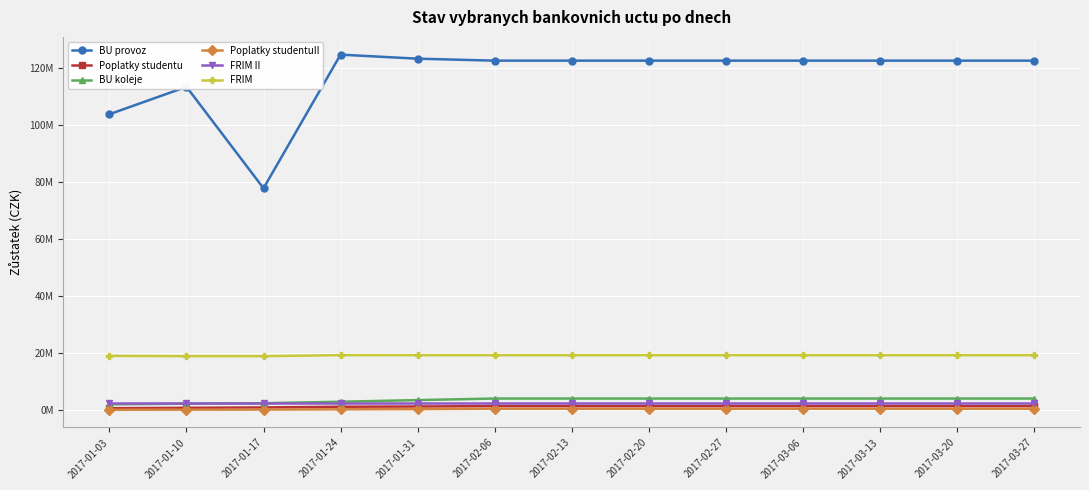

At which category is the sum across all series the highest?

2017-01-24